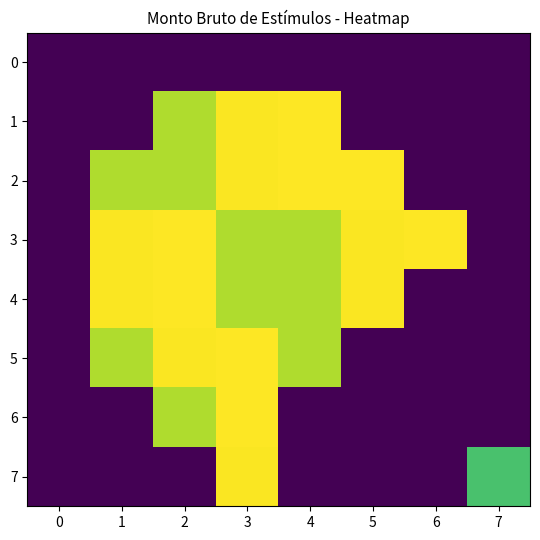

What is the total value across all series at 5?

301147.3